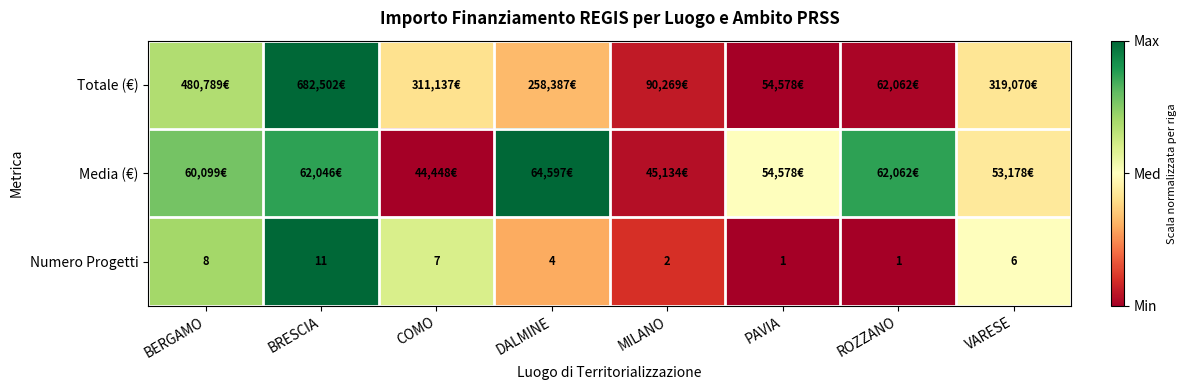

At which label does Numero Progetti first exceed 6?

BERGAMO